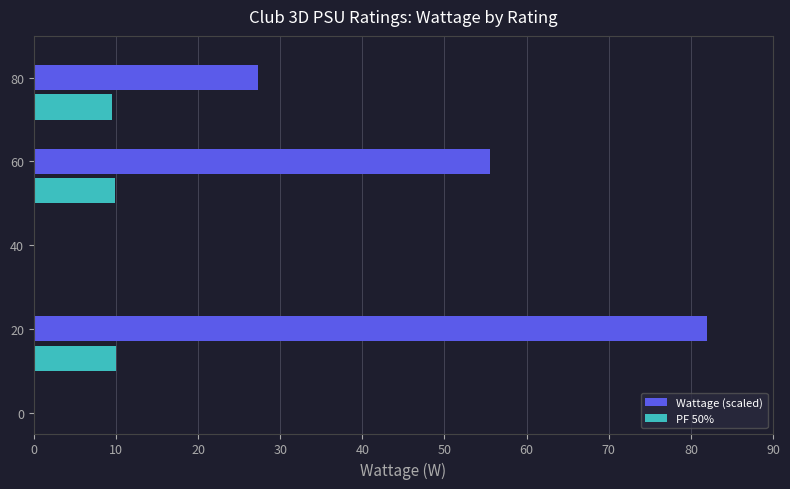

What are all the series names shown in the legend?

Wattage (scaled), PF 50%